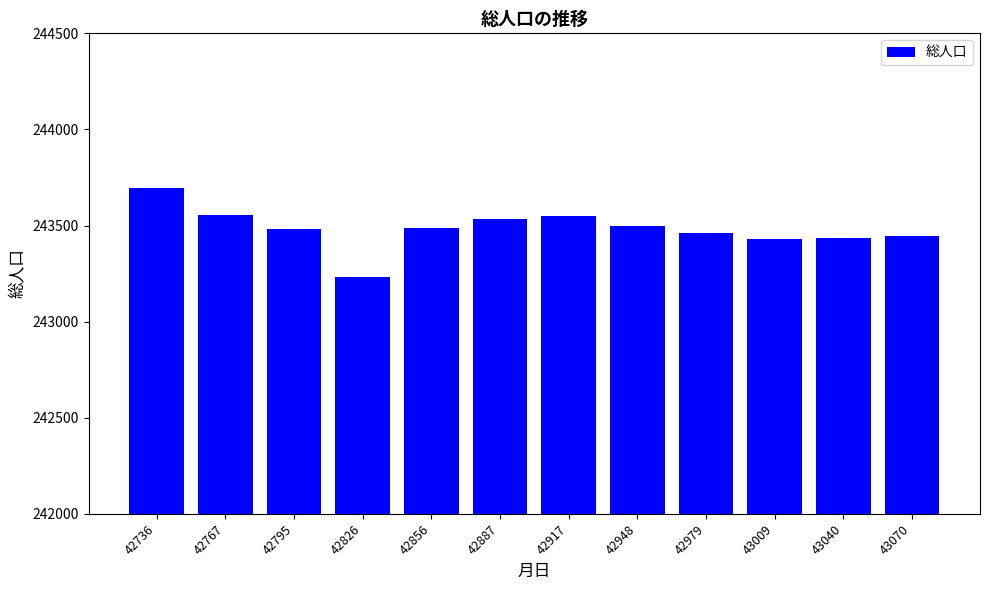

What is the sum of all values?

2921800